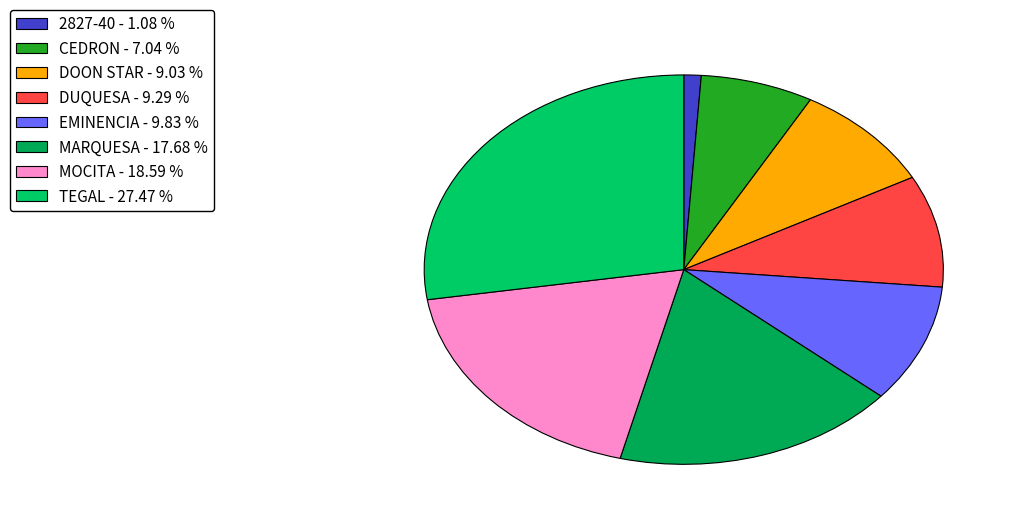

Is MOCITA the majority of the pie?

No